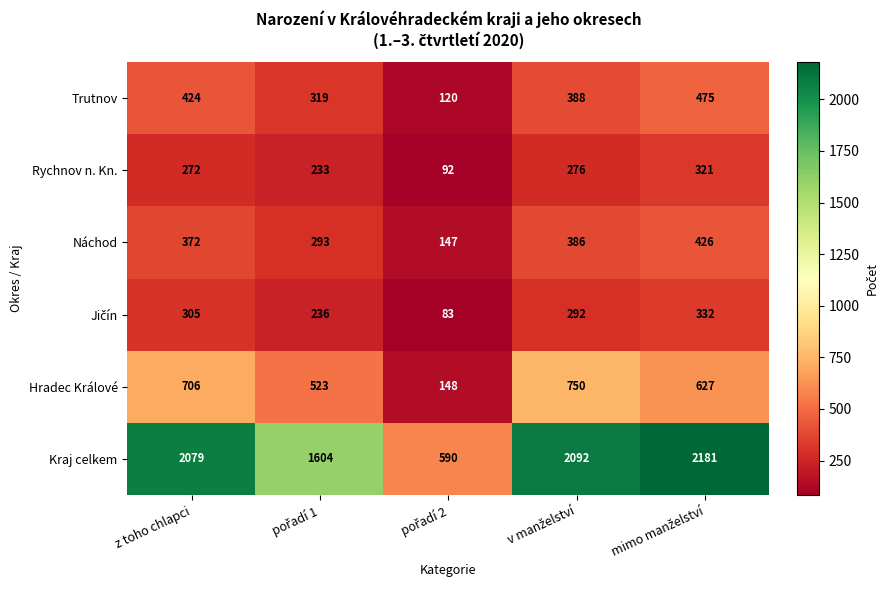

Which series has the largest range (max minus min)?

Kraj celkem